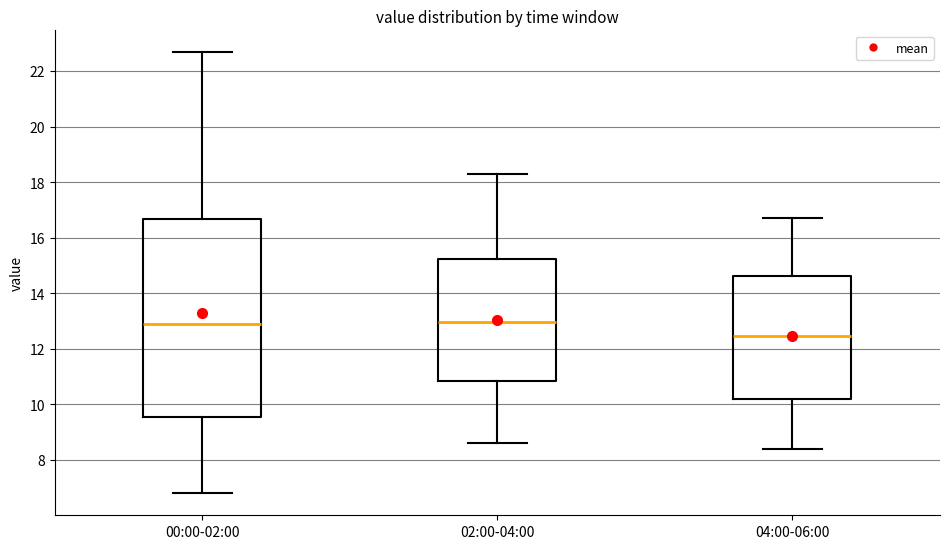

Which box is the tallest, from its lower edge to its upper edge?

00:00-02:00